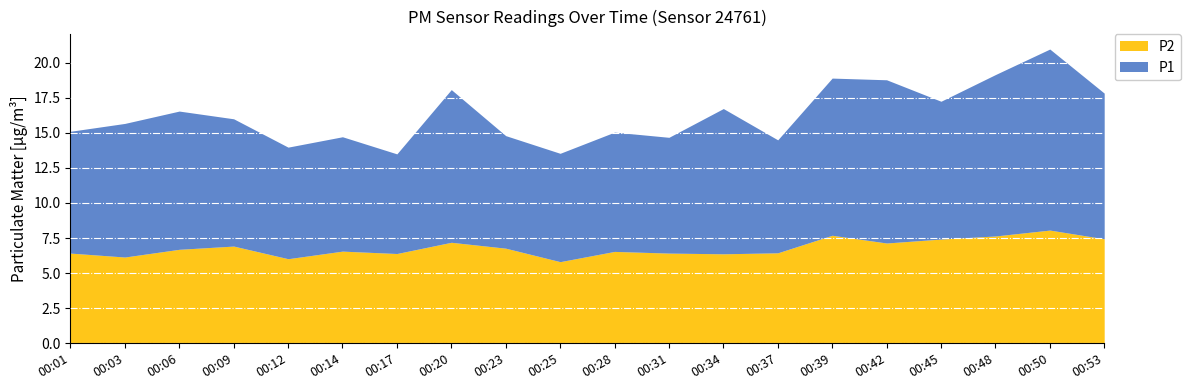

Reading right to left, transcribe all the data shown in this chart.

P1: 10.4	12.9	11.5	9.8	11.6	11.2	8.1	10.3	8.2	8.5	7.7	8.0	10.9	7.1	8.2	8.0	9.1	9.8	9.5	8.7
P2: 7.5	8.1	7.7	7.4	7.2	7.7	6.5	6.4	6.4	6.5	5.8	6.8	7.2	6.4	6.6	6.0	6.9	6.7	6.2	6.4